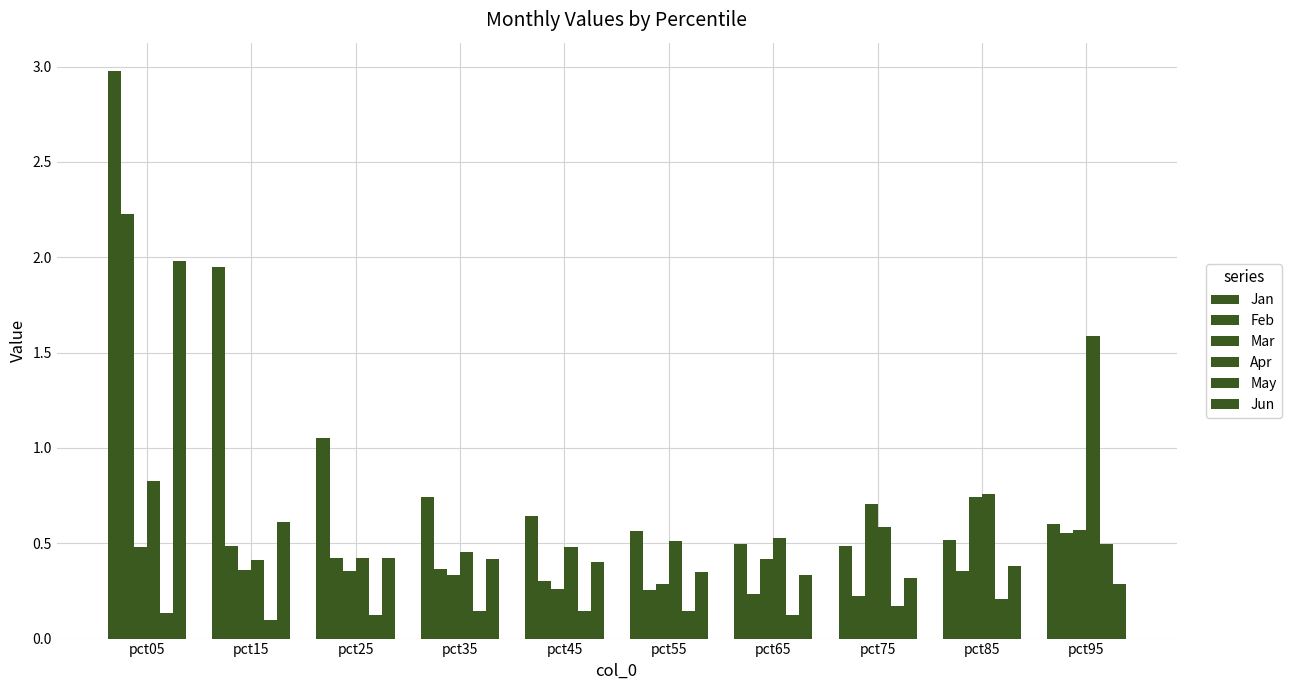

Count the number of data series in this chart.

6